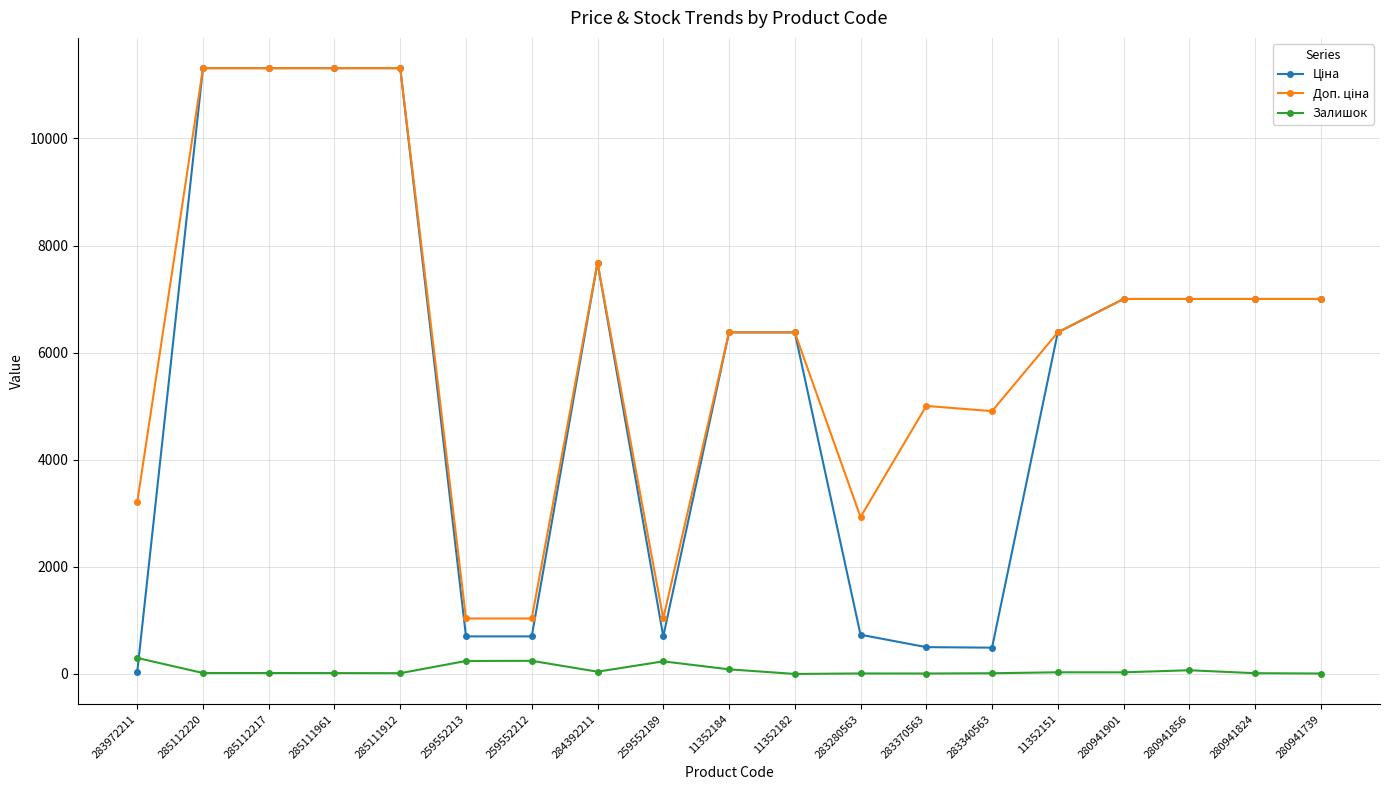

What is the maximum value shown in the chart?

11312.5